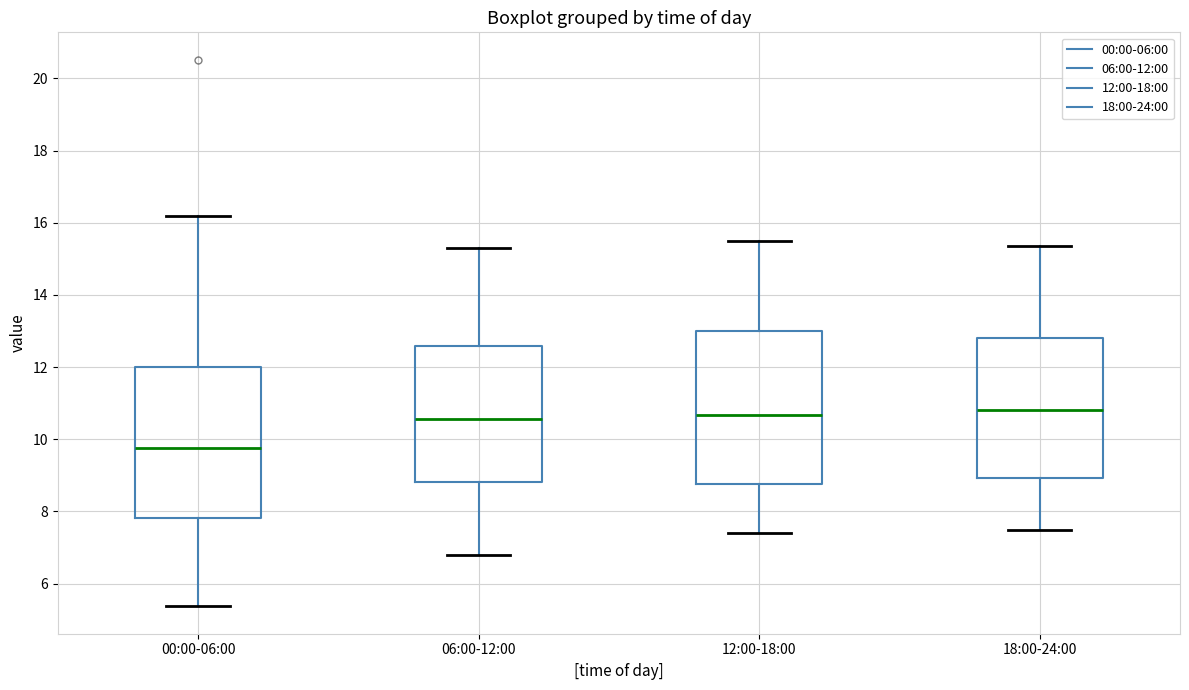

Reading left to right, transcribe this box plot: for each box, give where its median line is, the range the box spans, and where its two whiskers end, as read against the y-axis. The values are not printed on the chart, so give them approximately, as read against the axis.

00:00-06:00: median 9.8, box 7.8 to 12.0, whiskers 5.4 to 16.2
06:00-12:00: median 10.6, box 8.8 to 12.6, whiskers 6.8 to 15.4
12:00-18:00: median 10.6, box 8.8 to 13.0, whiskers 7.4 to 15.6
18:00-24:00: median 10.8, box 9.0 to 12.8, whiskers 7.6 to 15.4